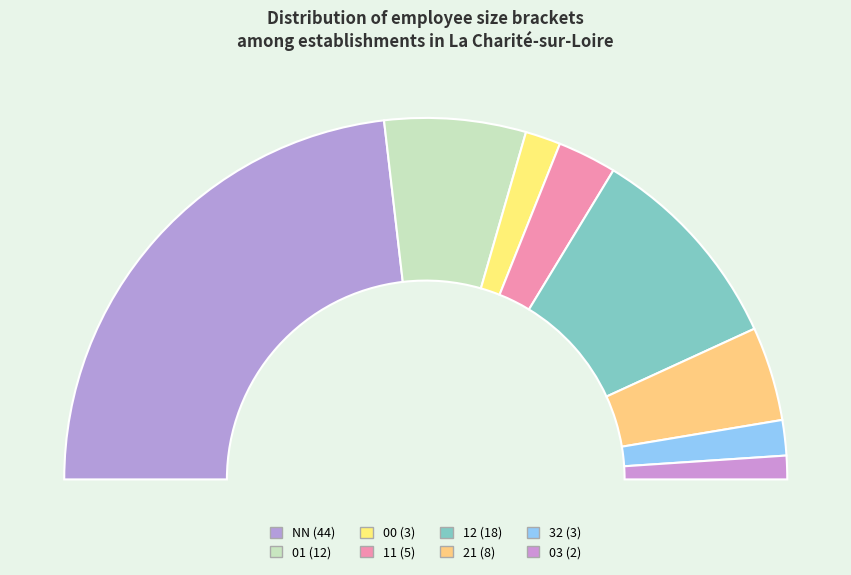

What is the smallest slice in the pie chart?

03